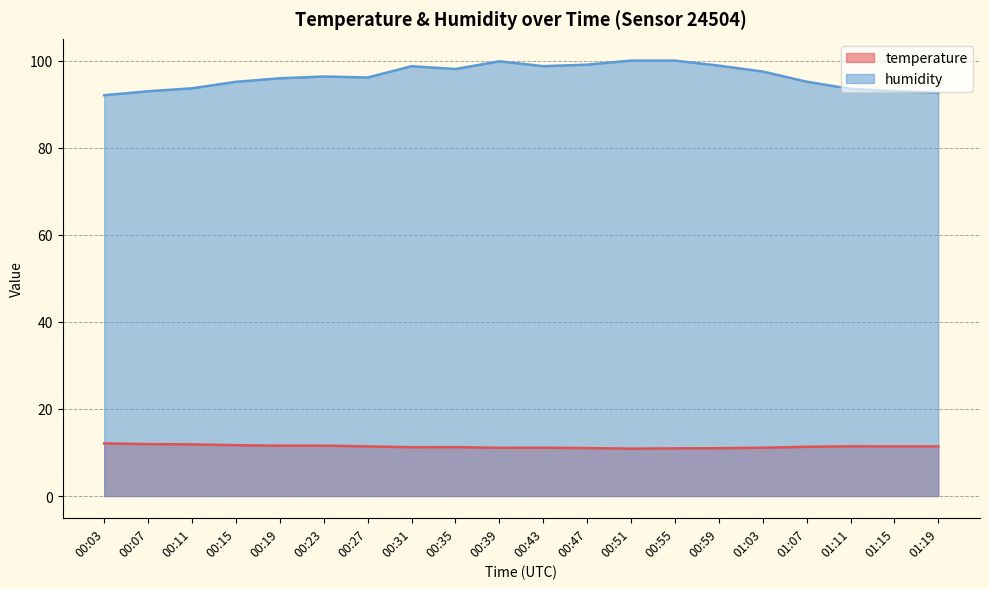

Rank the series by their maximum value, from highest to lowest.

humidity, temperature